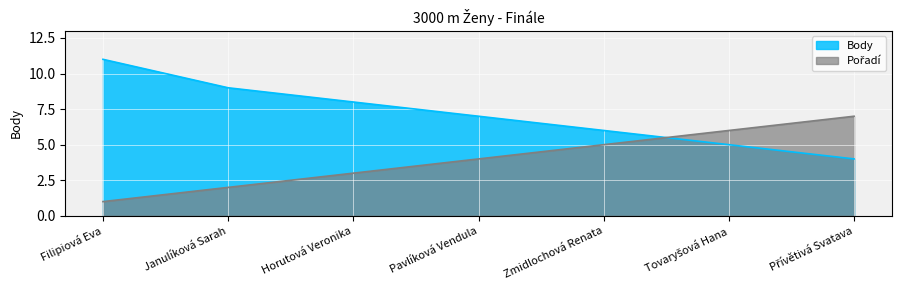

The Pořadí series shows 7 at Přívětivá Svatava. True or false?

True